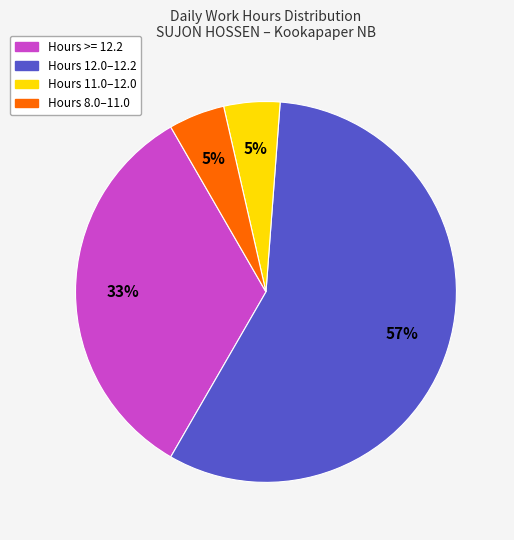

Does any single category account for the majority?

Yes